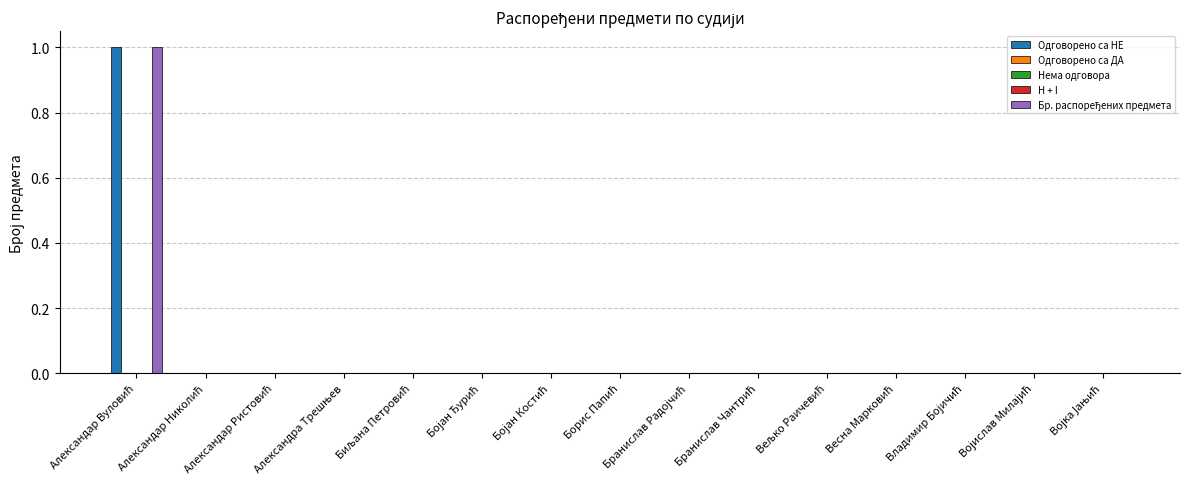

How many bars are there in total?

75